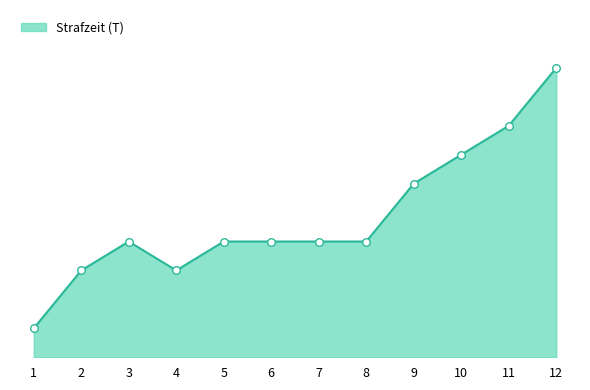

Approximately how many times larger is the value at 11 compared to 4?

2.7